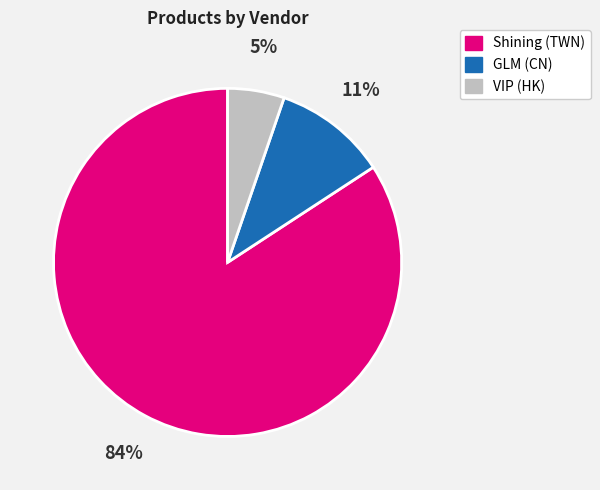

To the nearest percent, what is the average slice percentage?

33%